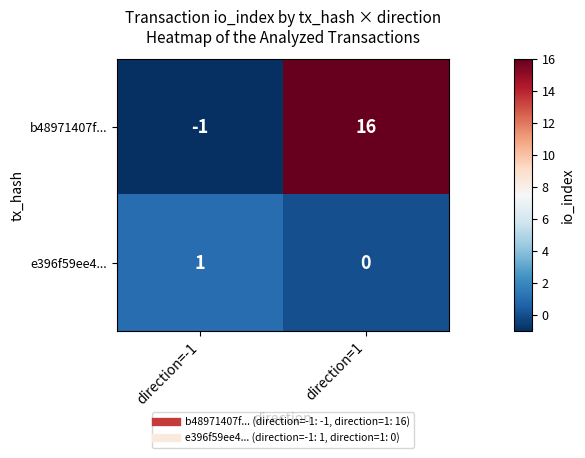

Reading left to right, transcribe all the data shown in this chart.

b48971407f...: direction=-1=-1	direction=1=16
e396f59ee4...: direction=-1=1	direction=1=0